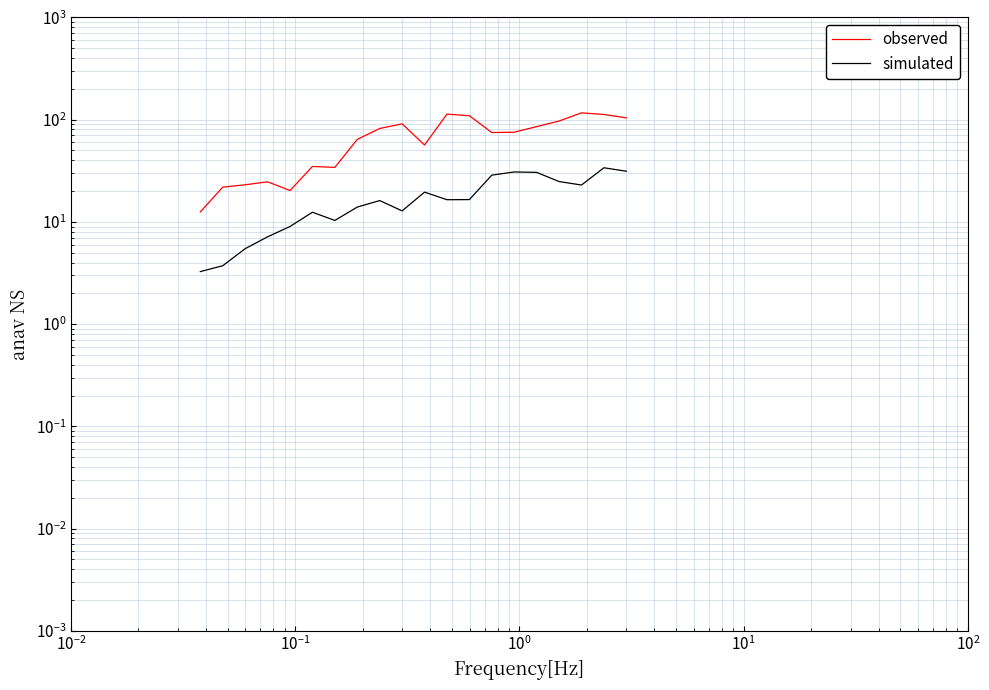

Reading left to right, list all the values displayed in this chart.

observed: 12.5	21.8	23.0	24.6	20.2	34.8	34.1	64.0	81.8	90.9	56.4	113.1	109.0	74.7	75.3	85.3	96.8	116.3	112.3	103.9
simulated: 3.3	3.7	5.5	7.1	9.0	12.4	10.3	13.9	16.1	12.8	19.5	16.5	16.5	28.6	30.7	30.5	24.8	22.9	33.8	31.3